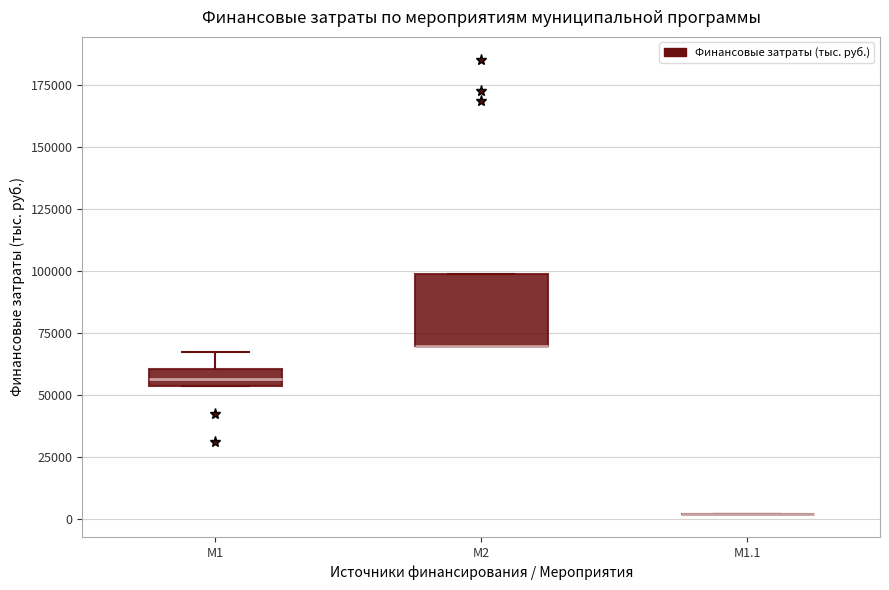

Where does the upper whisker of the box for M1 end on the y-axis? The values are not printed on the chart, so give them approximately, as read against the axis.

70000